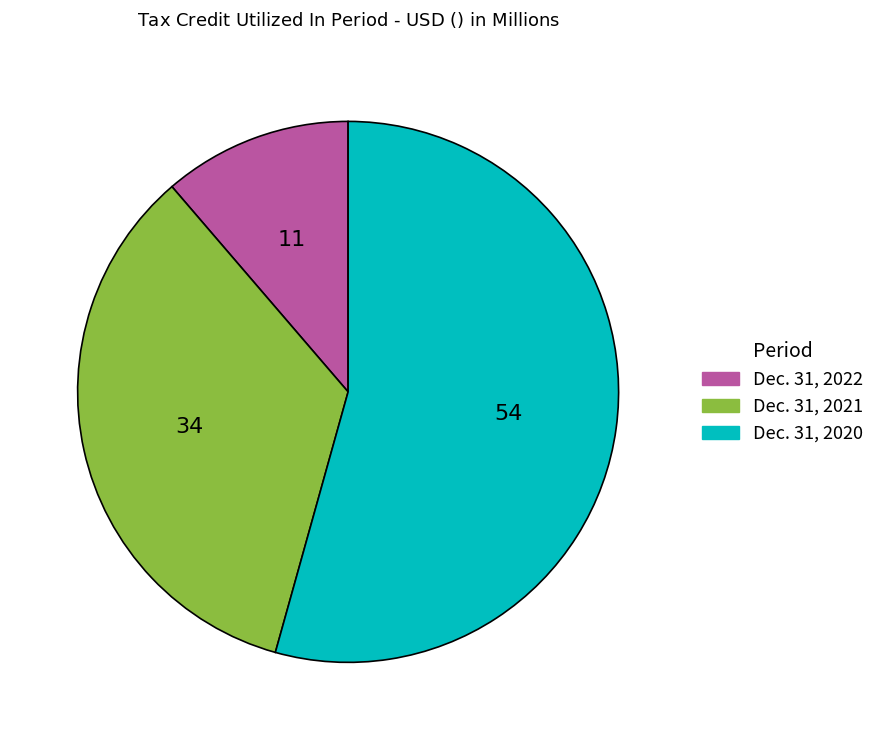

Is Dec. 31, 2021 the majority of the pie?

No